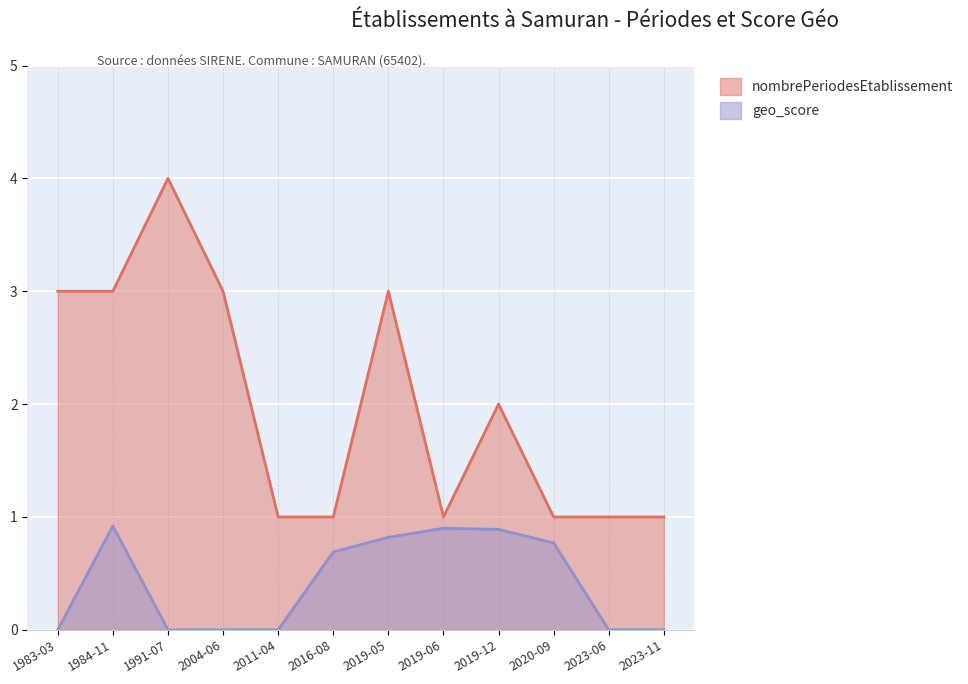

Does the chart display data point markers on the line(s)?

No